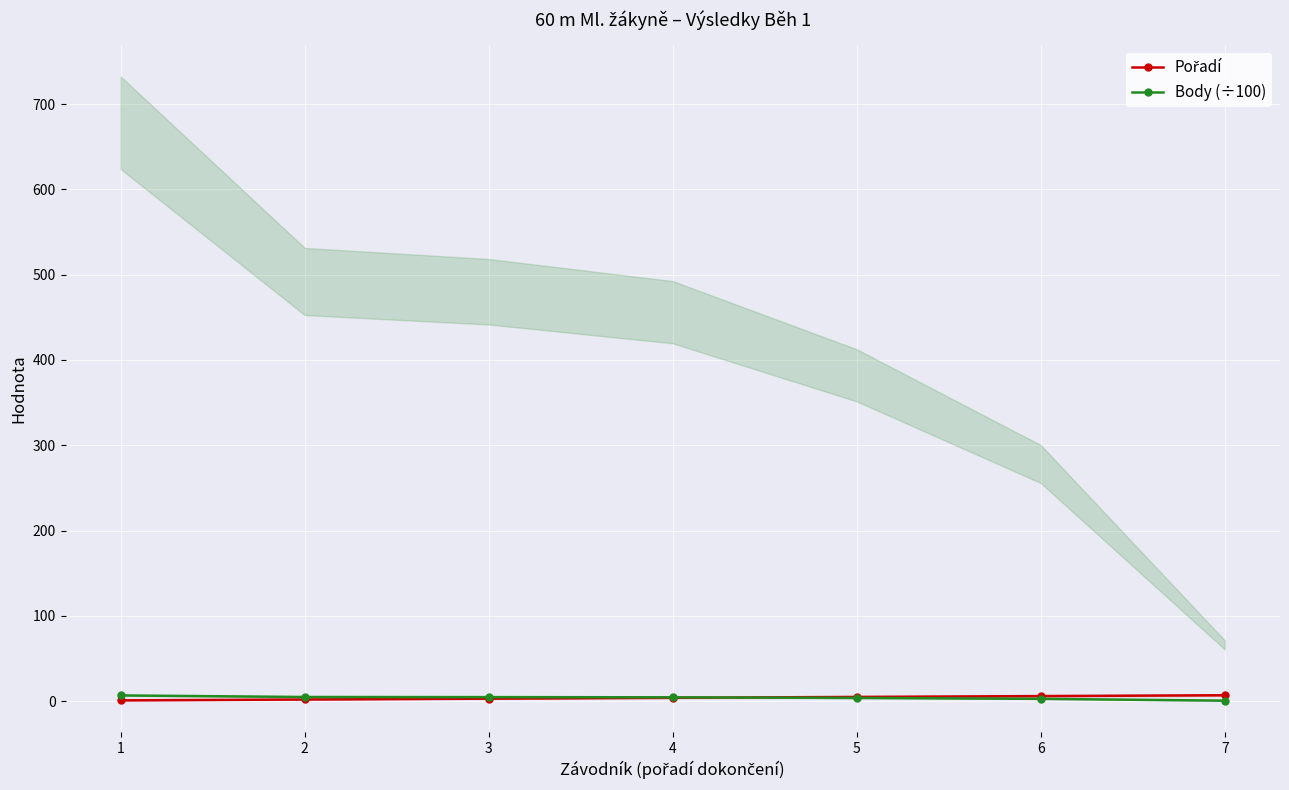

Rank the series by their maximum value, from highest to lowest.

Pořadí, Body (÷100)